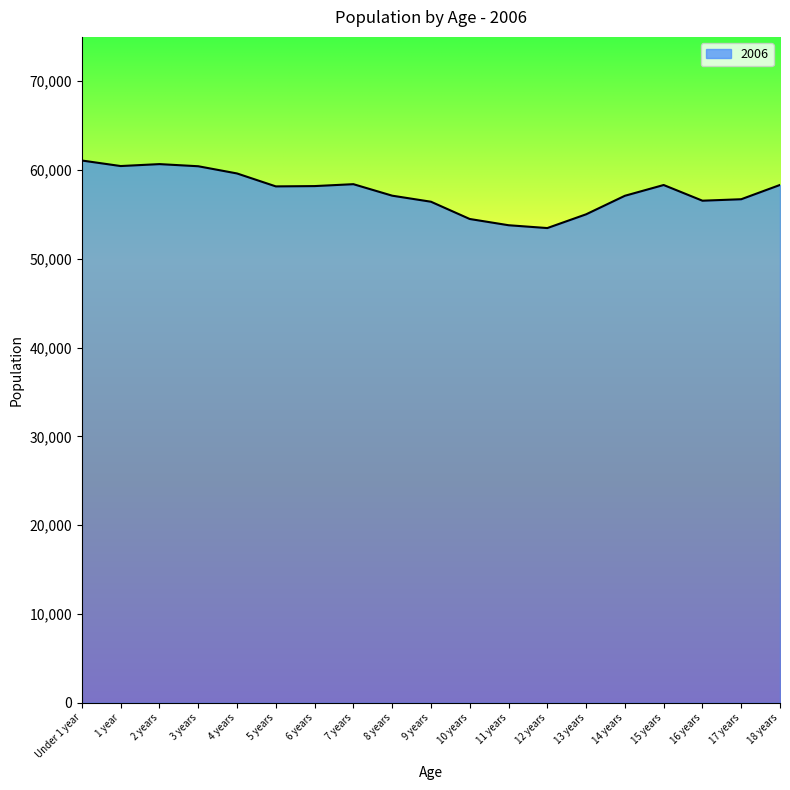

Which has a higher value, Under 1 year or 13 years?

Under 1 year